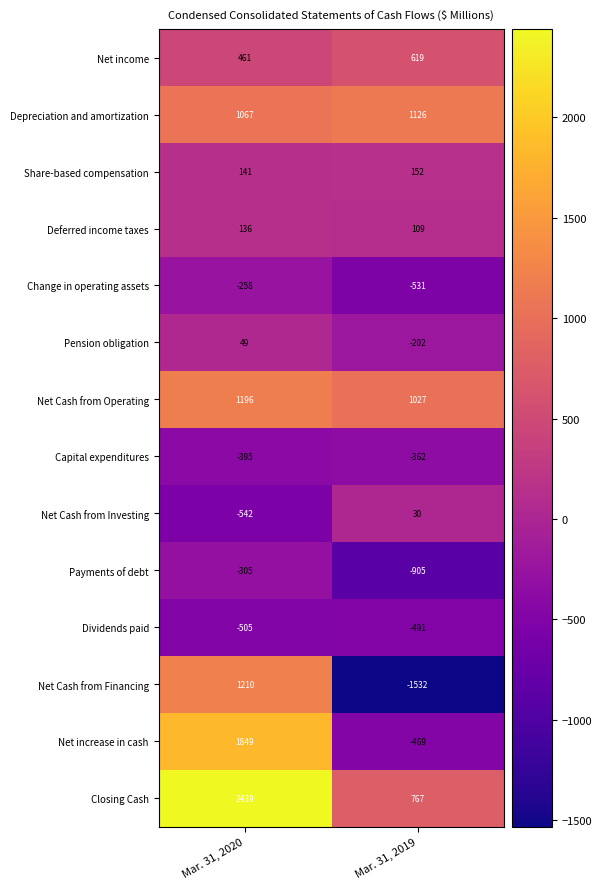

What is the sum of the Closing Cash values at Mar. 31, 2020 and Mar. 31, 2019?

3206